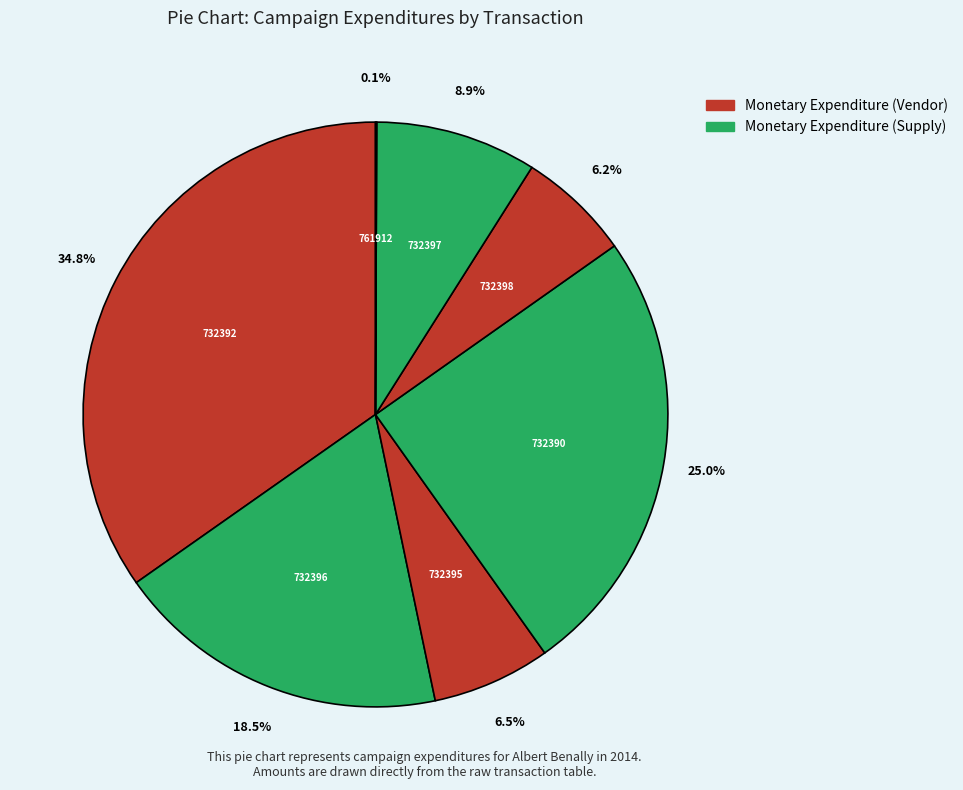

What is the largest slice in the pie chart?

732392